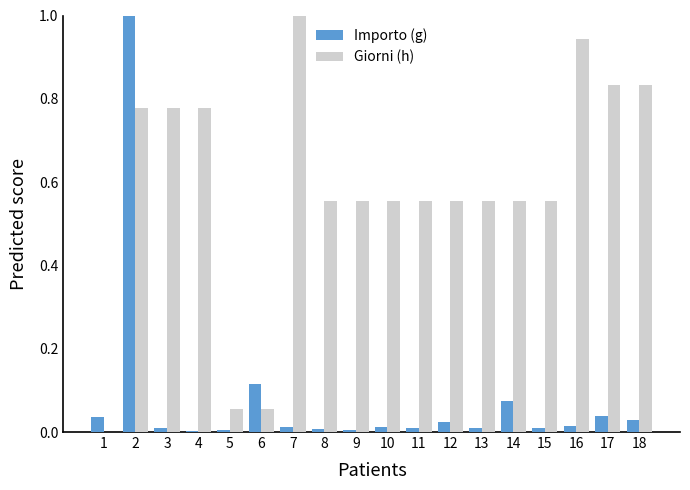

What is the greatest value displayed?

1.0